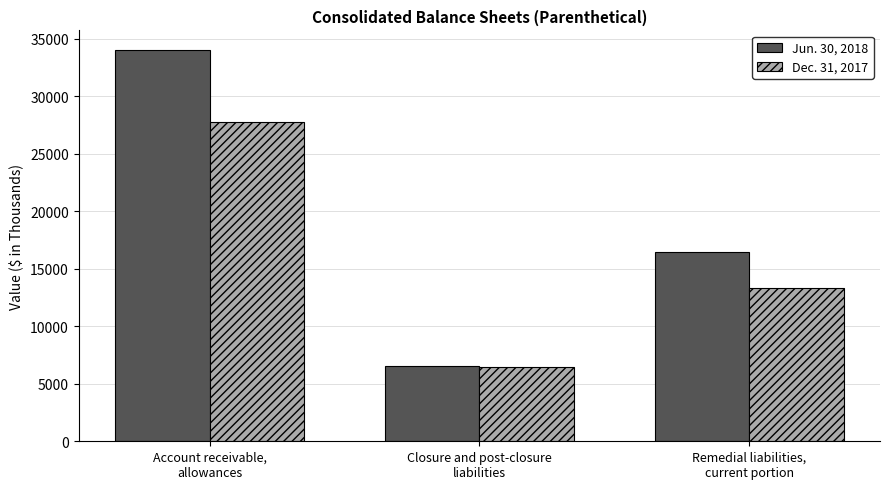

What is the spread (max minus min) of values at Account receivable,
allowances?

6234